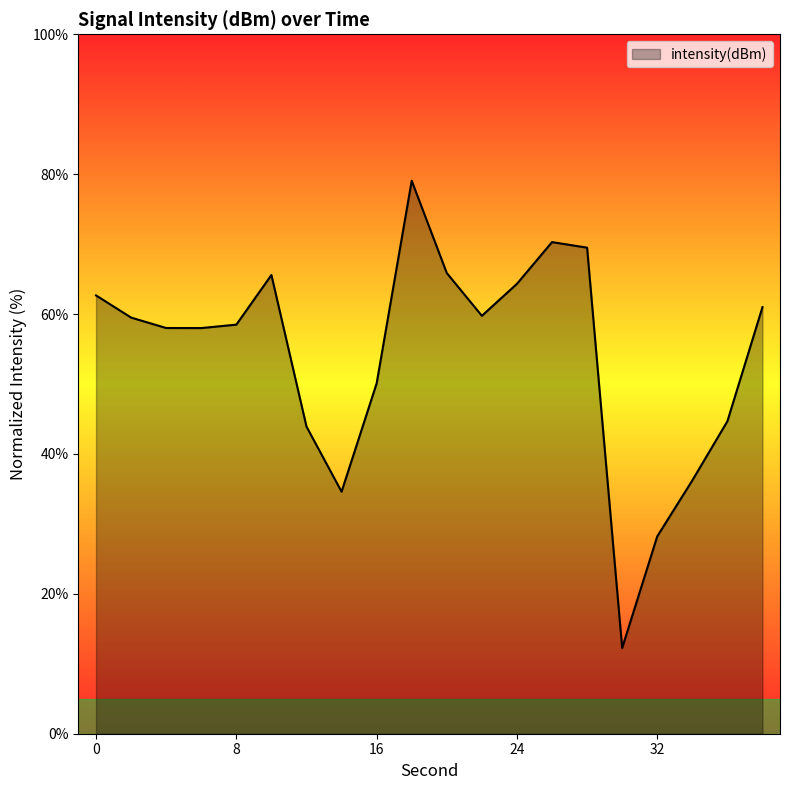

What is the greatest value displayed?

79.1